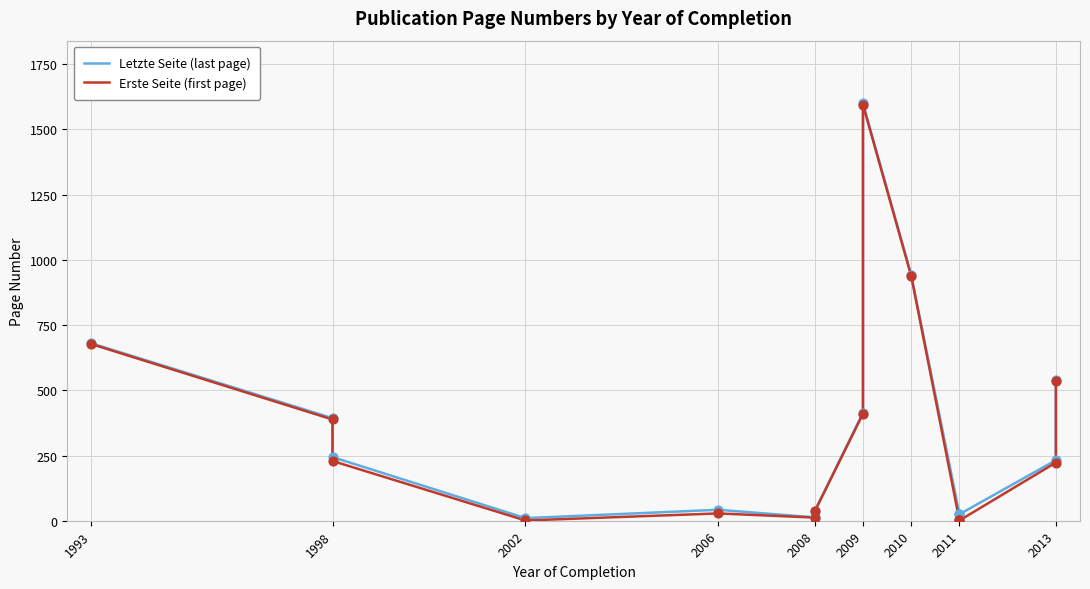

Which series reaches the minimum Y coordinate?

Erste Seite (first page)